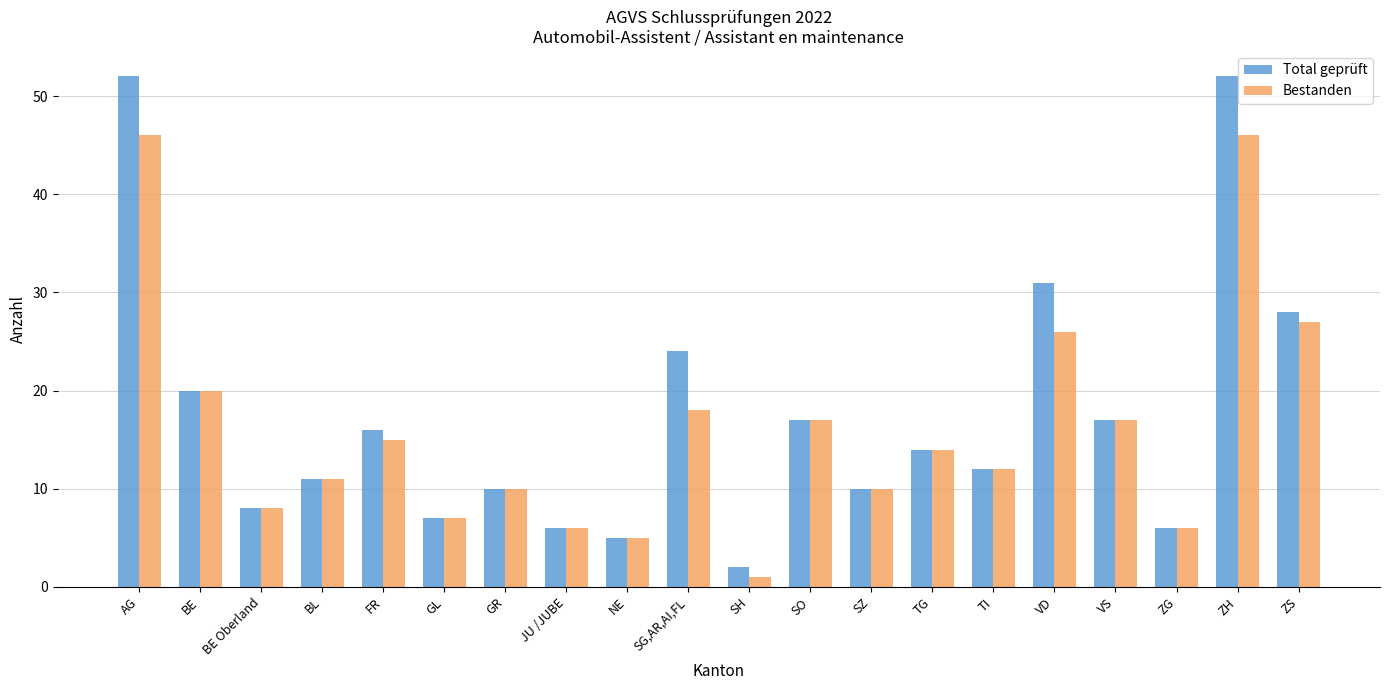

What position from the right is SH?

10